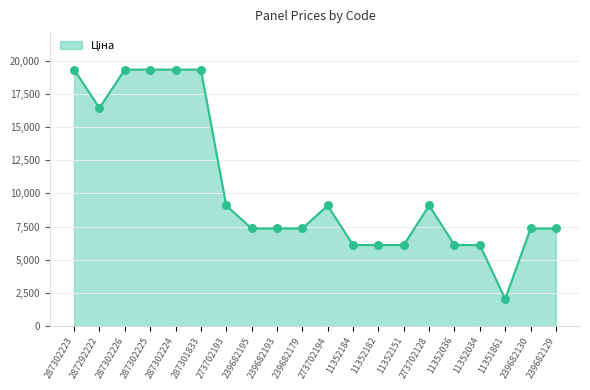

What is the change in value from 11352184 to 11351861?

-4069.7